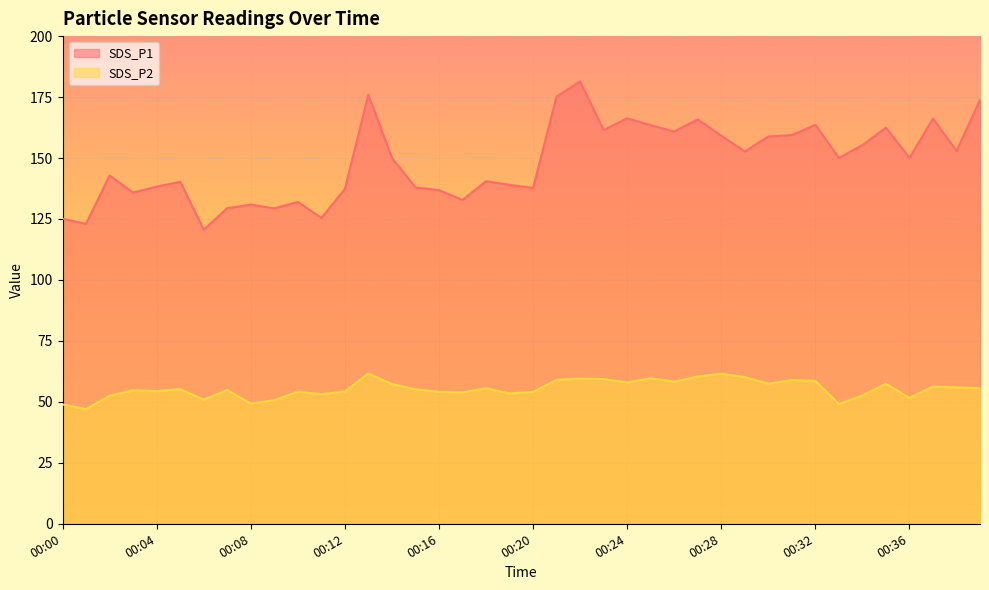

Does the chart display data point markers on the line(s)?

No